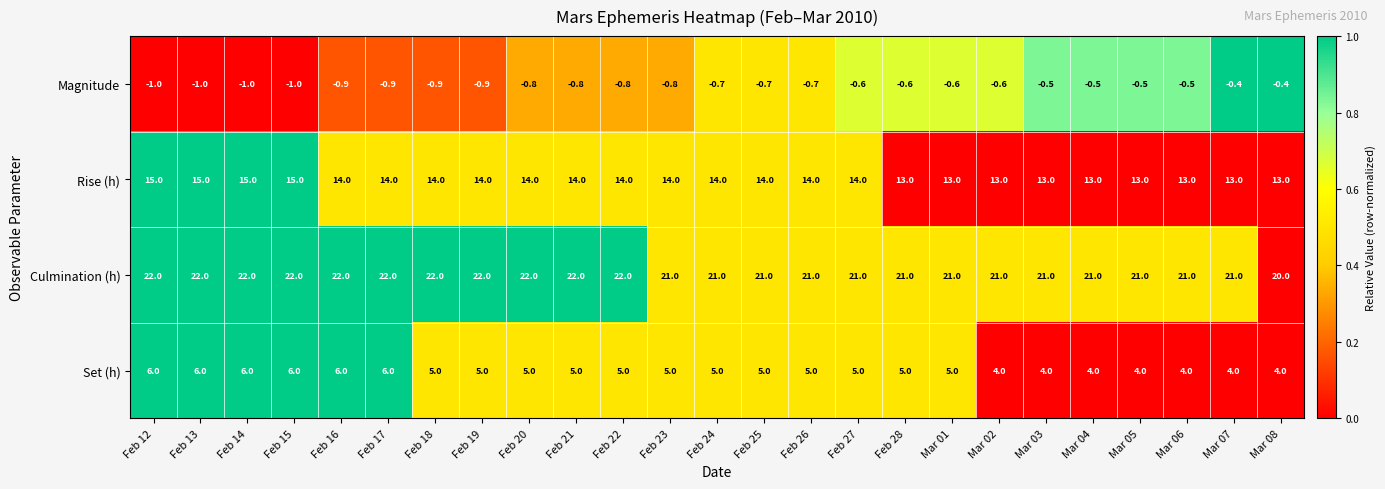

What is the spread (max minus min) of values at Mar 04?

21.5